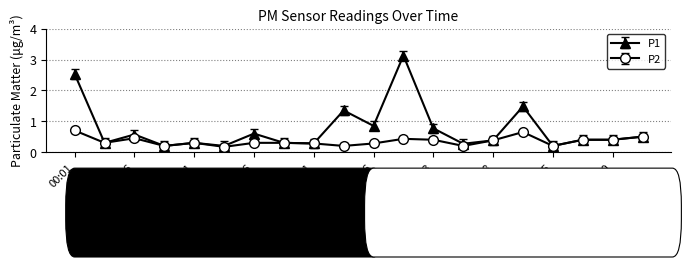

At how many categories does at least one series exceed 1?

4